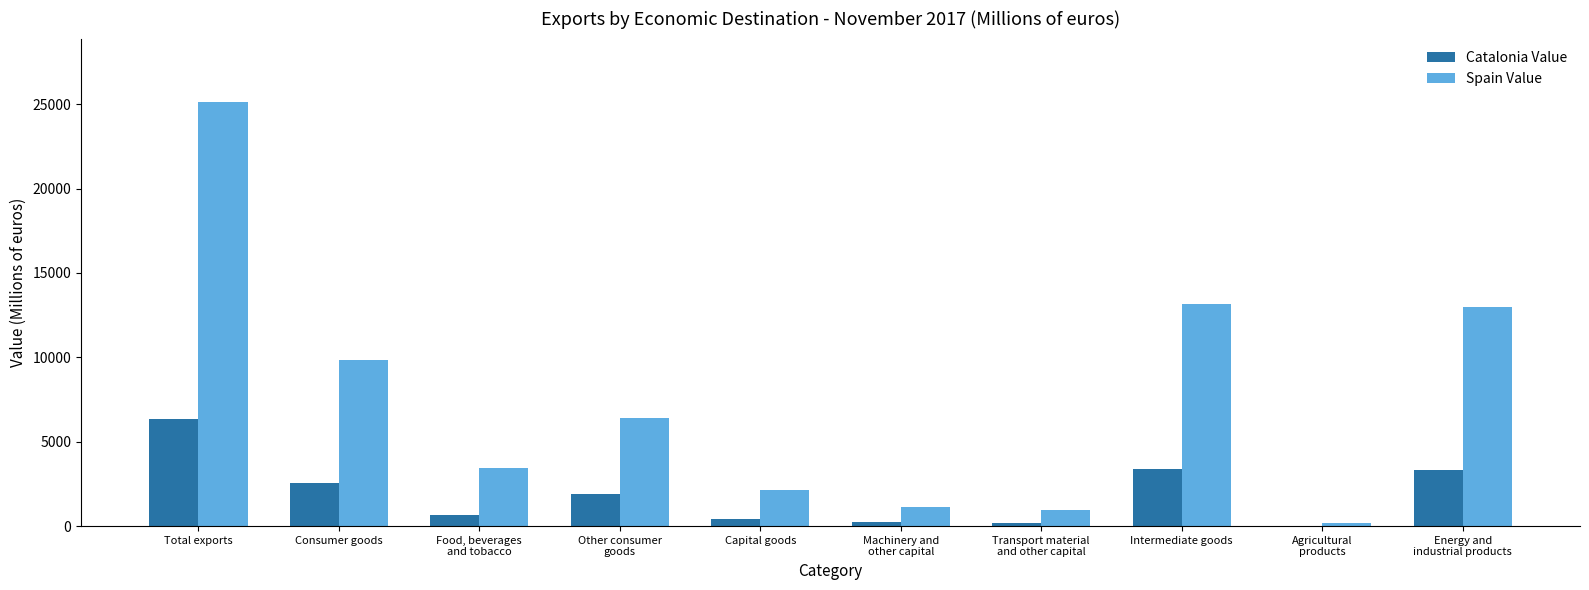

At which label does Spain Value reach its peak?

Total exports